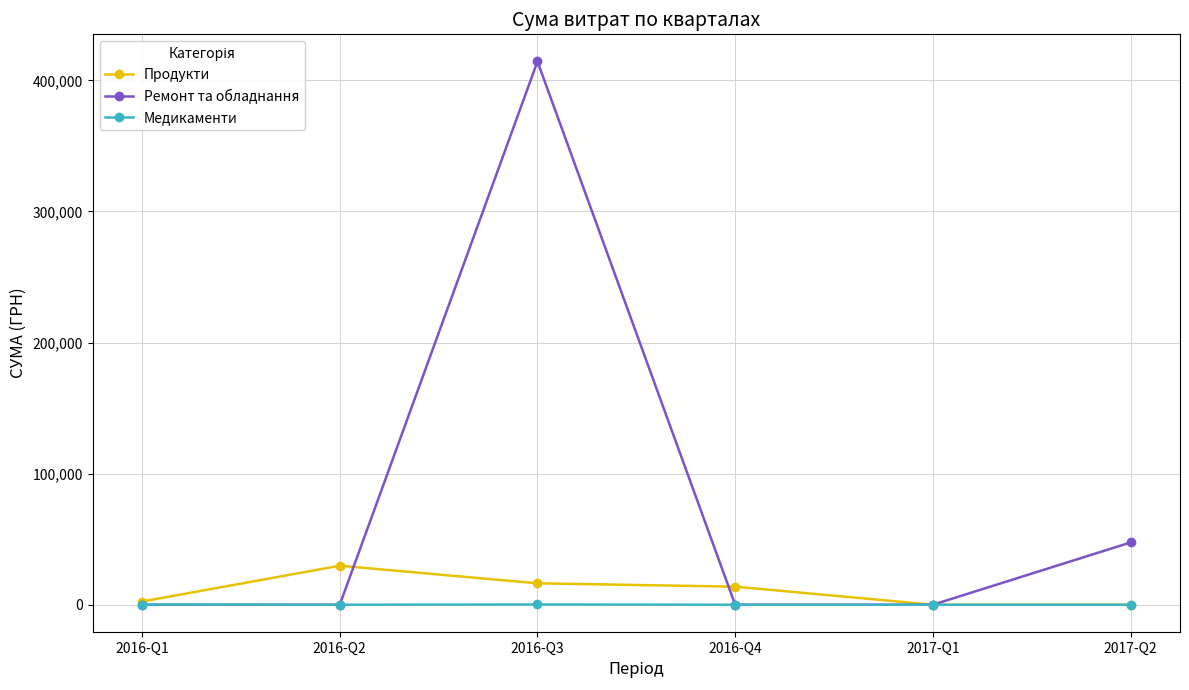

What are all the series names shown in the legend?

Продукти, Ремонт та обладнання, Медикаменти